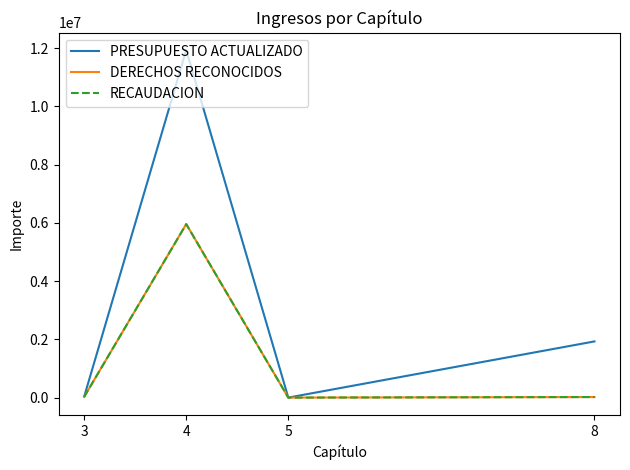

Does the chart have visible grid lines?

No